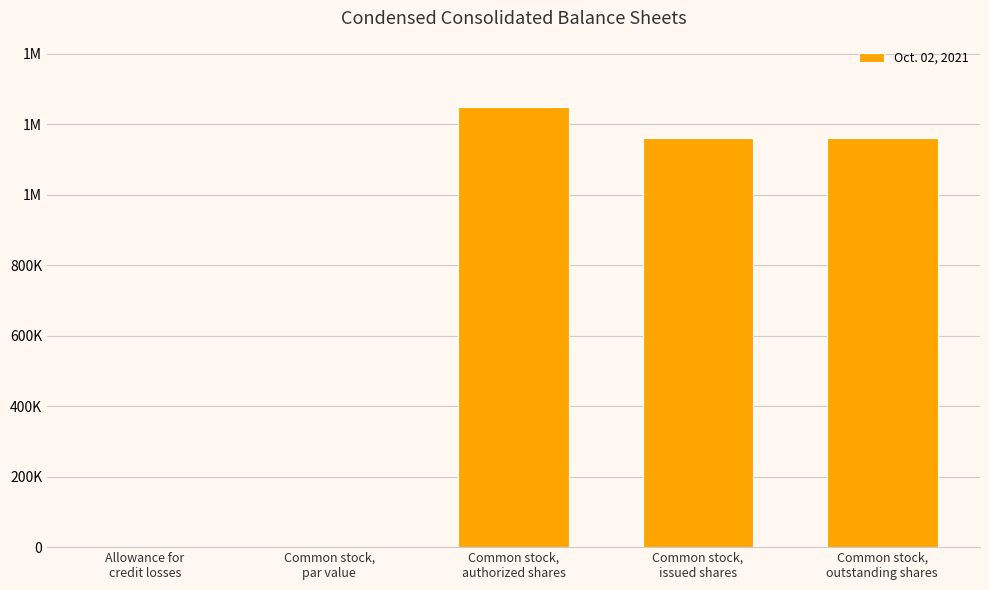

The chart shows a value of 21 at Allowance for
credit losses. True or false?

False